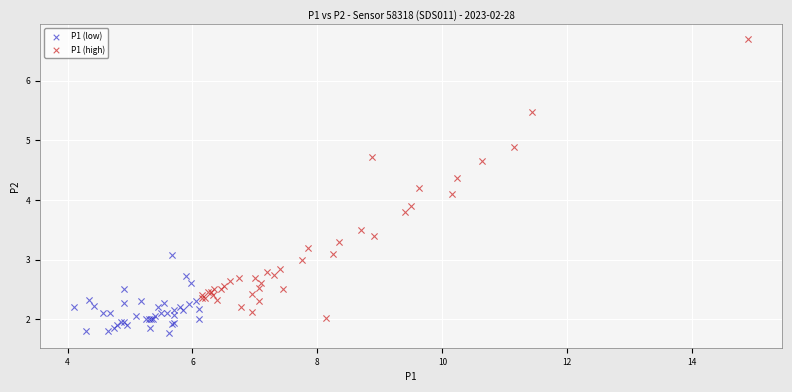

Which series reaches the maximum Y coordinate?

P1 (high)